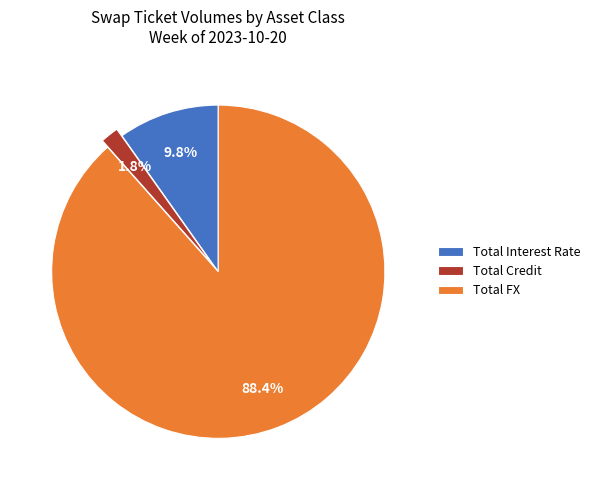

Rank the categories by value from highest to lowest.

Total FX, Total Interest Rate, Total Credit